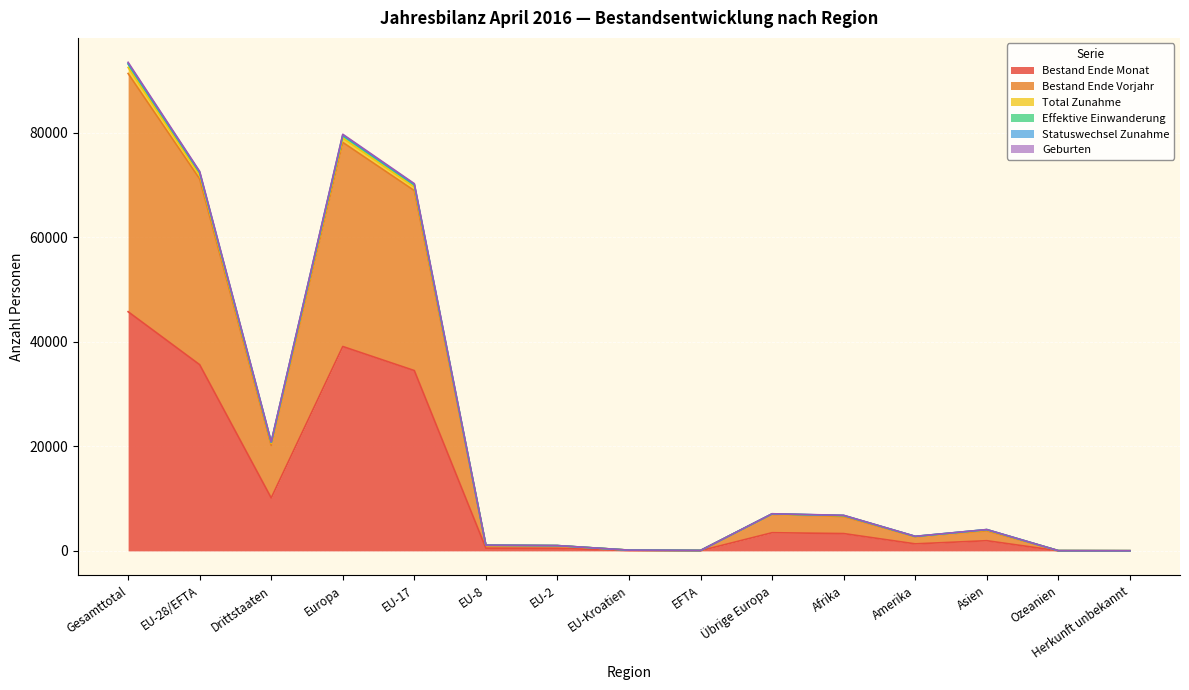

At which label is Statuswechsel Zunahme closest to 46610?

EU-17